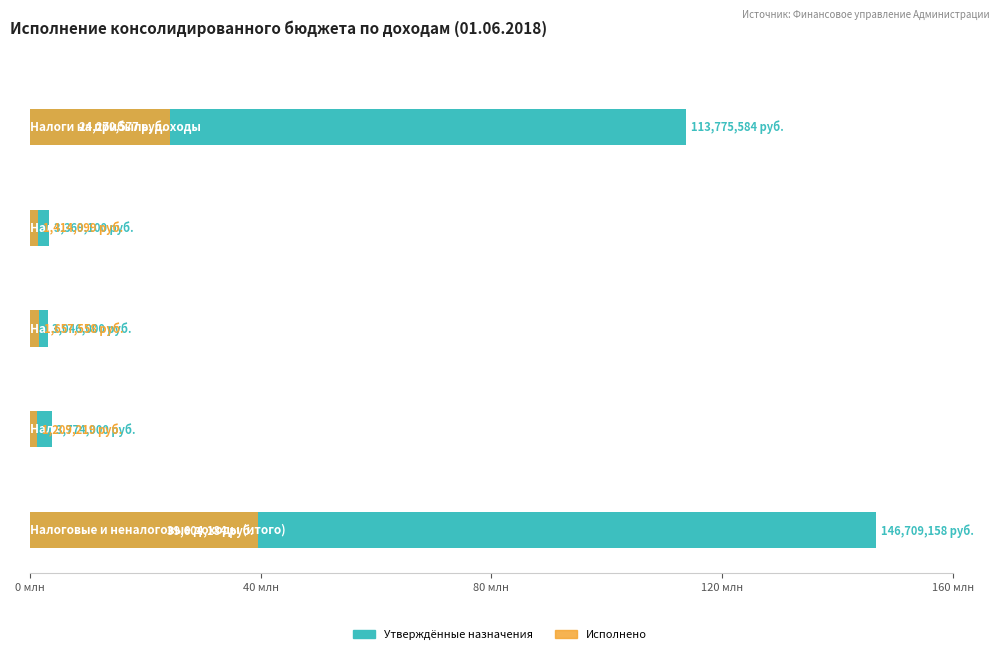

Reading left to right, transcribe all the data shown in this chart.

Утверждённые назначения: 113775584.0	3369100.0	3046000.0	3774000.0	146709158.4
Исполнено: 24270577.2	1414098.5	1657557.6	1209219.4	39604184.3